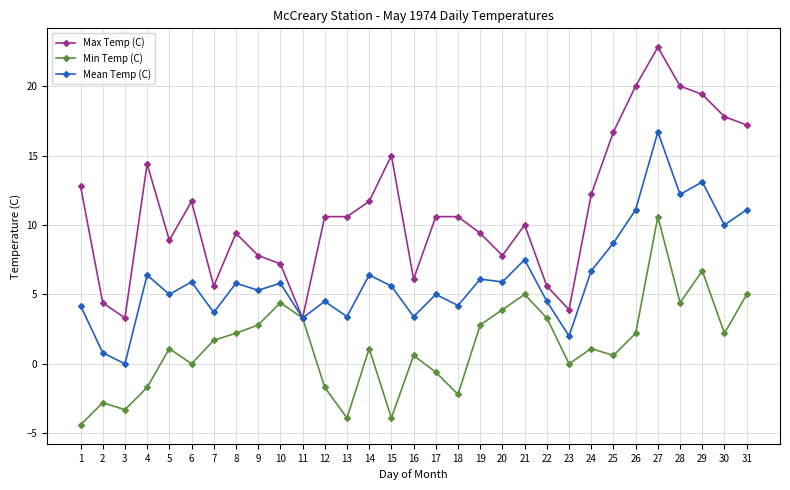

What is the smallest value displayed?

-4.4